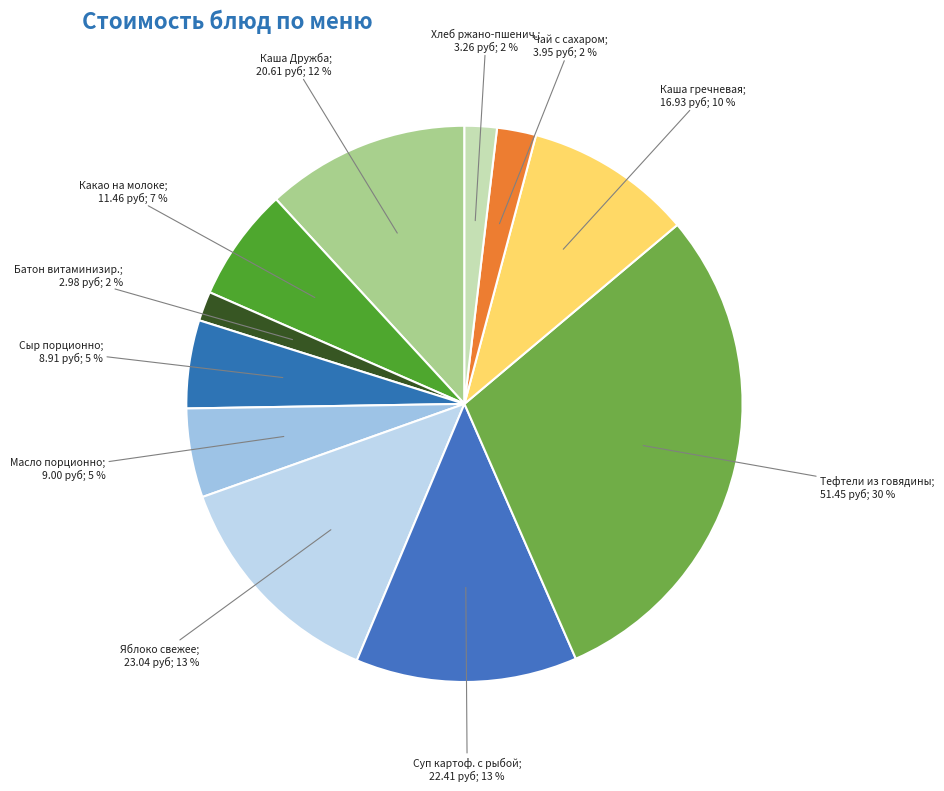

How many segments does this pie chart have?

11